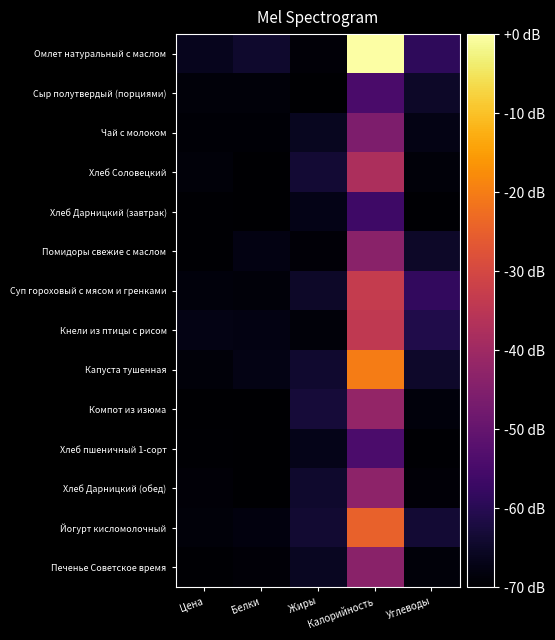

Which series has the largest total across all categories?

Омлет натуральный с маслом